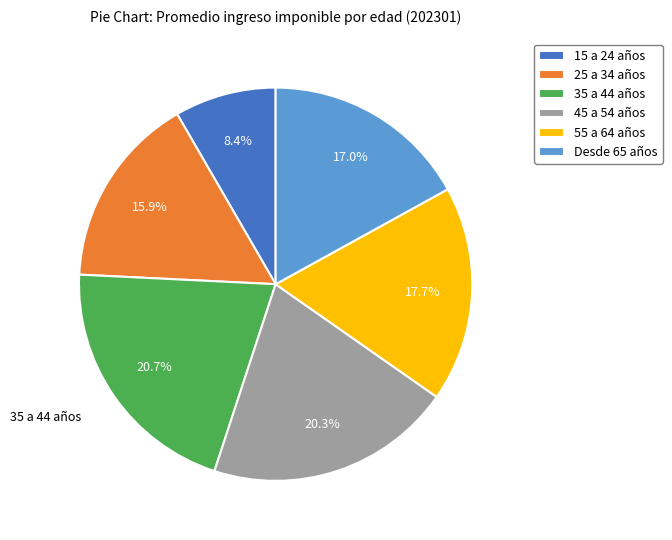

What is the ratio of the value at 15 a 24 años to the value at 55 a 64 años?

0.5